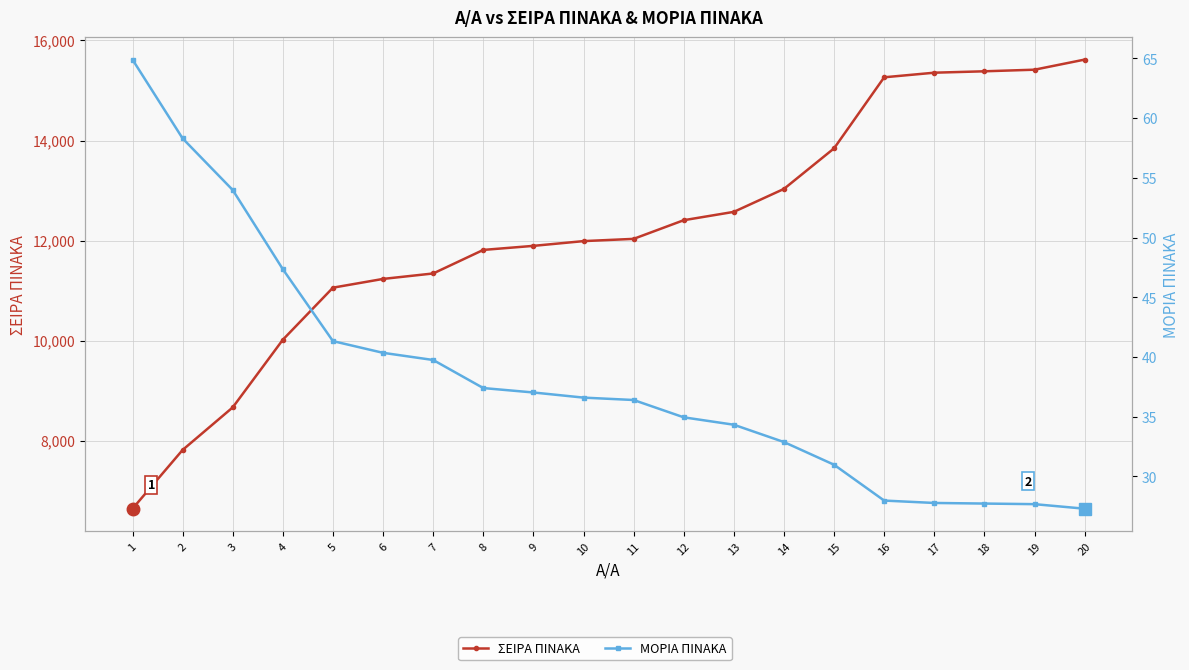

What is the difference between the maximum and minimum values in the ΜΟΡΙΑ ΠΙΝΑΚΑ series?

37.6